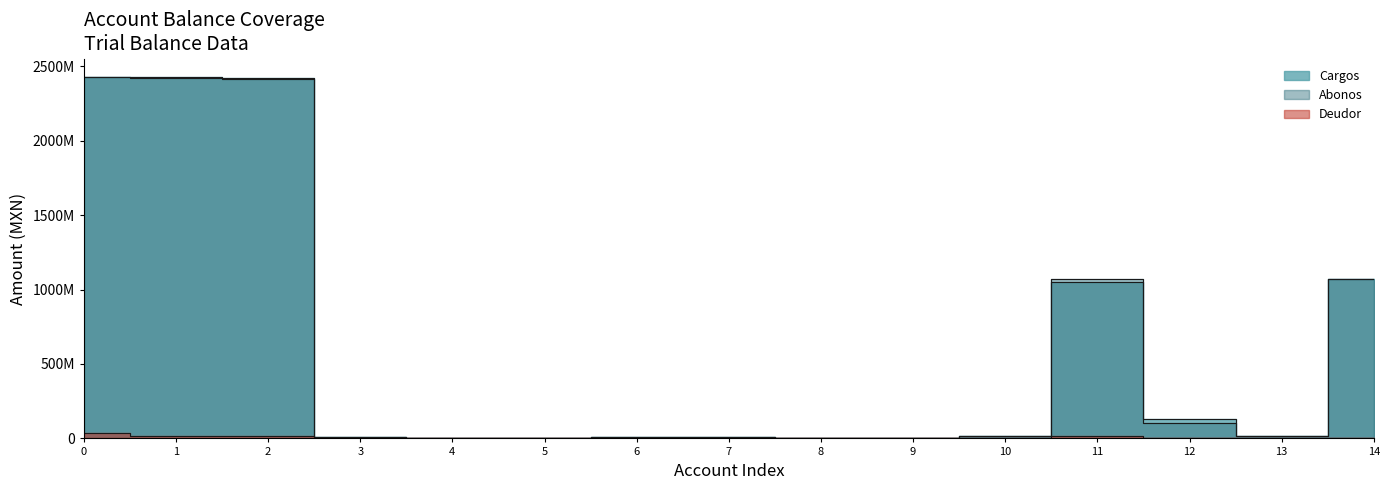

List the series in order of their peak value, highest first.

Cargos, Abonos, Deudor